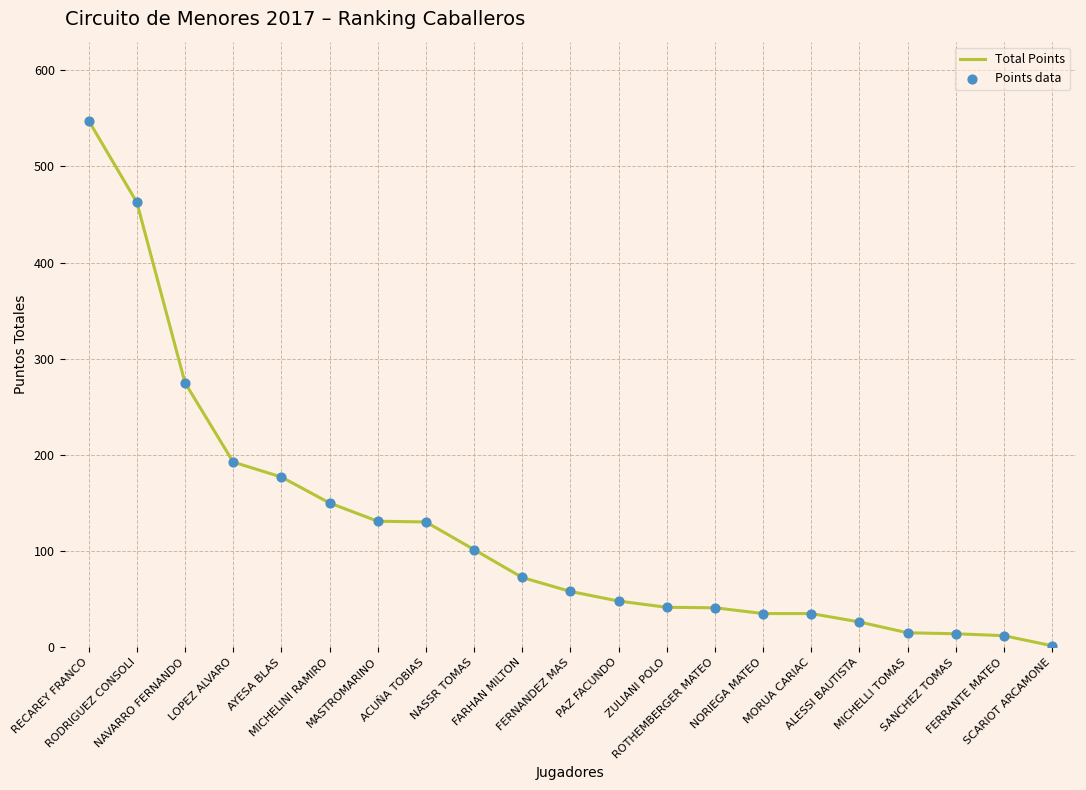

What is the greatest value displayed?

547.5